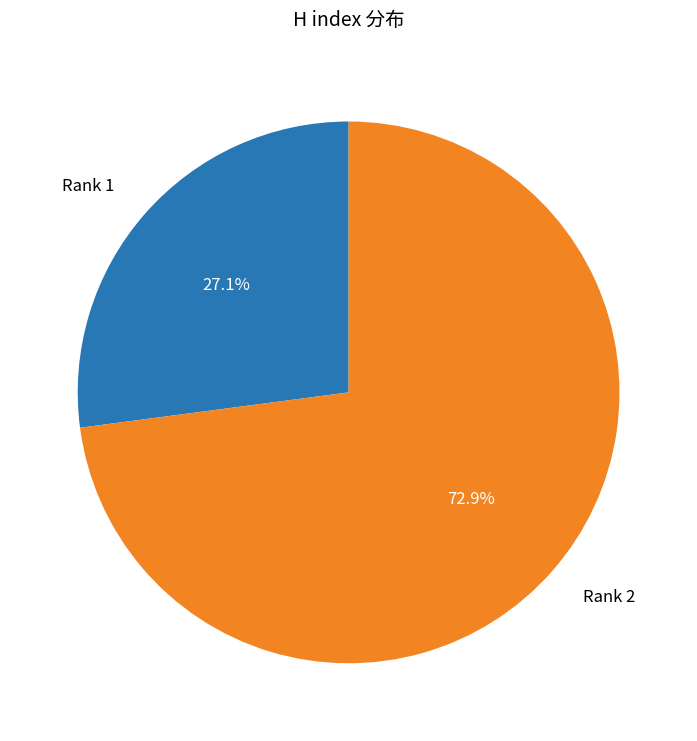

Which slice is the largest?

Rank 2